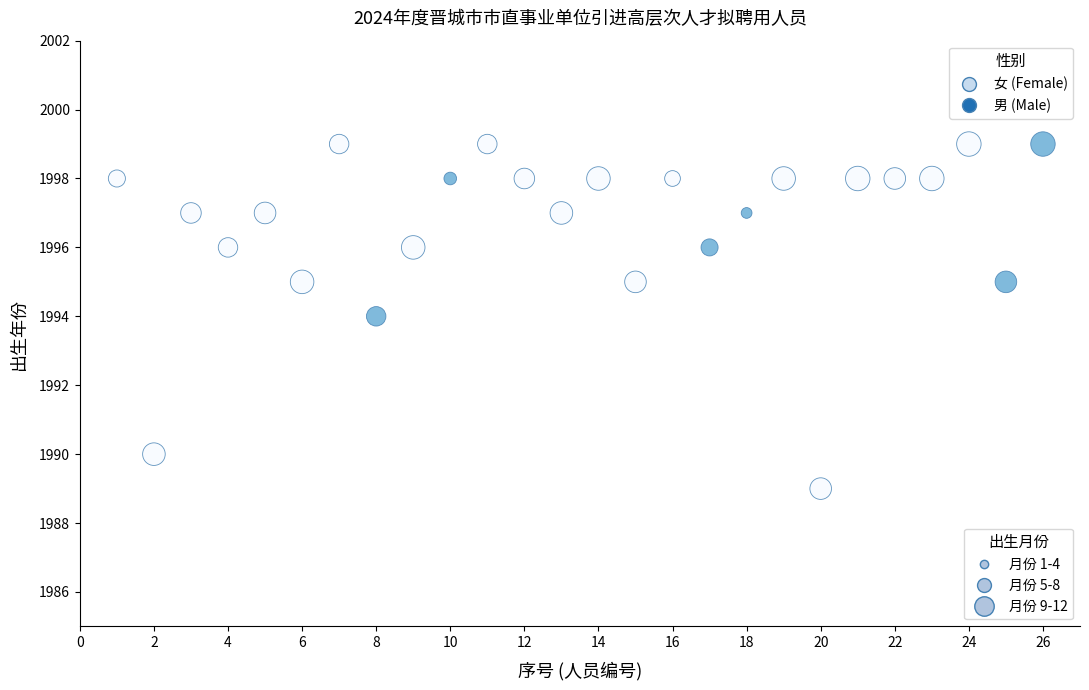

What is the range of Y values (max minus min)?

10